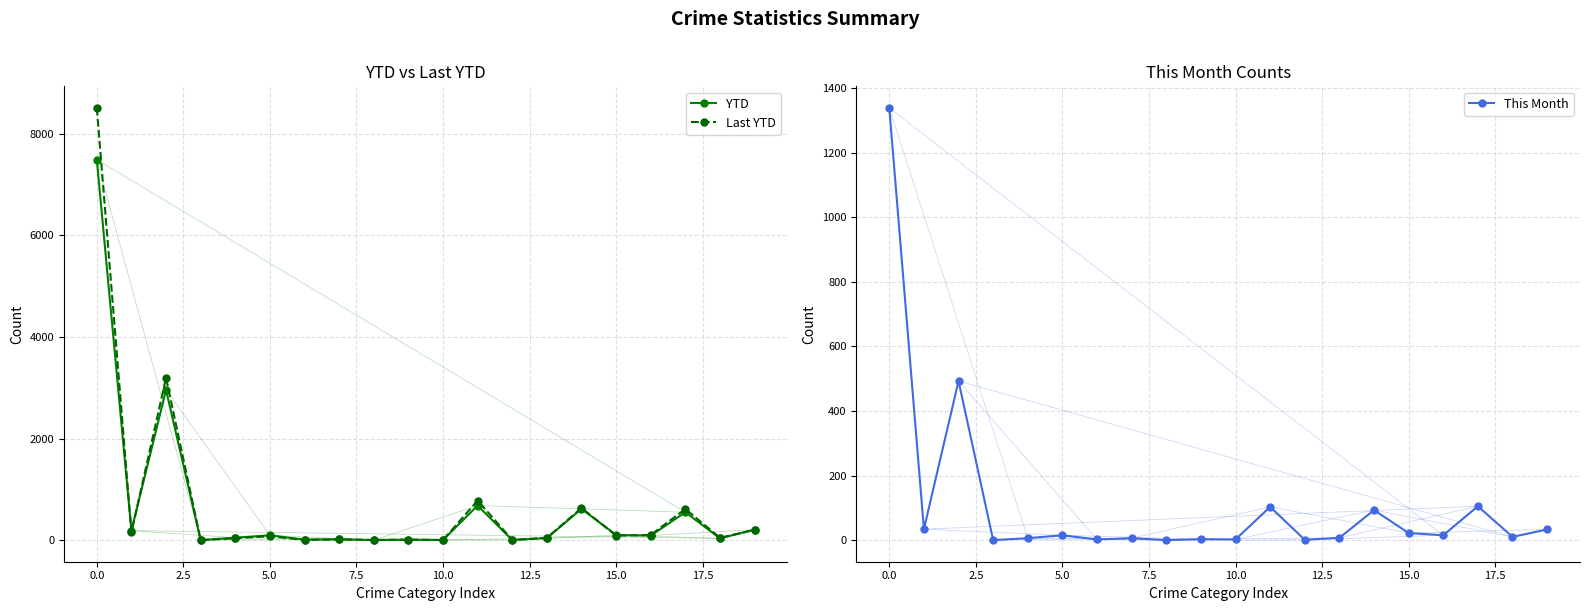

How many values in the This Month series are below 15?

10